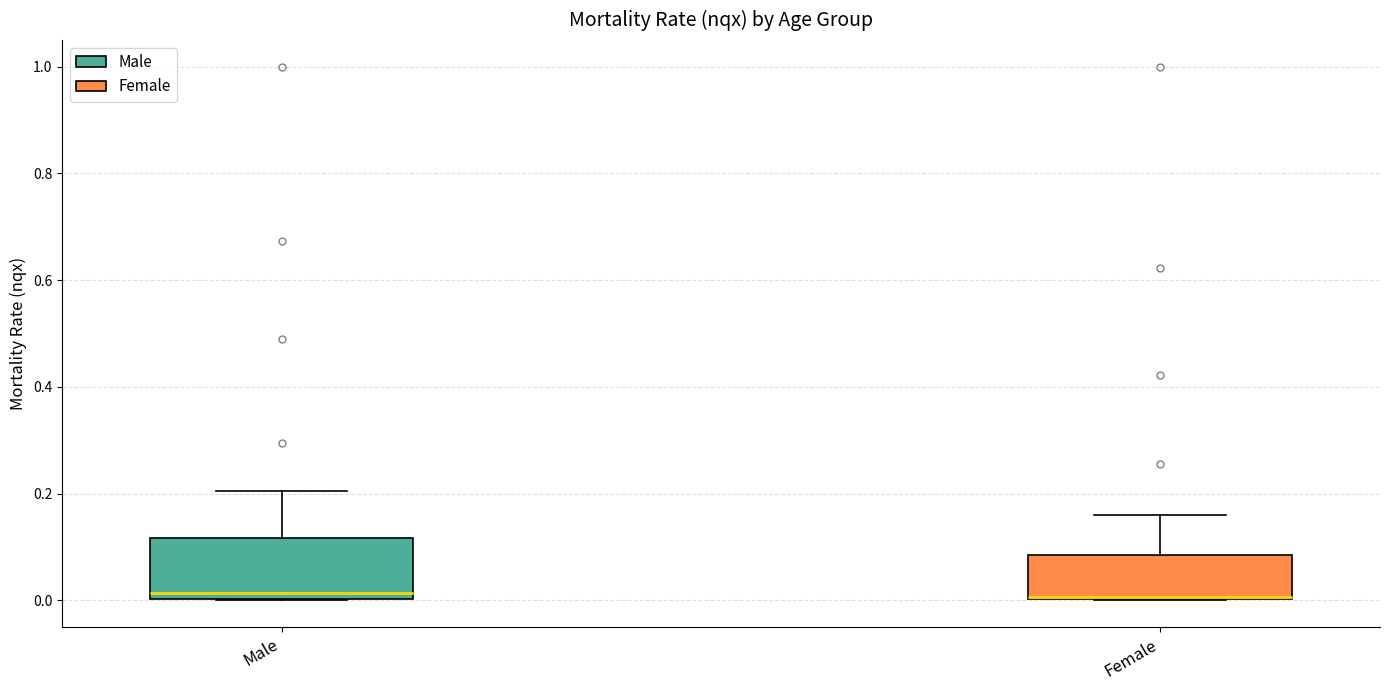

Reading left to right, read every box against the y-axis: the position of its median line, the range the box covers, and the ends of its whiskers. The values are not printed on the chart, so give them approximately, as read against the axis.

Male: median 0.02, box 0.00 to 0.12, whiskers 0.00 to 0.20
Female: median 0.00, box 0.00 to 0.08, whiskers 0.00 to 0.16